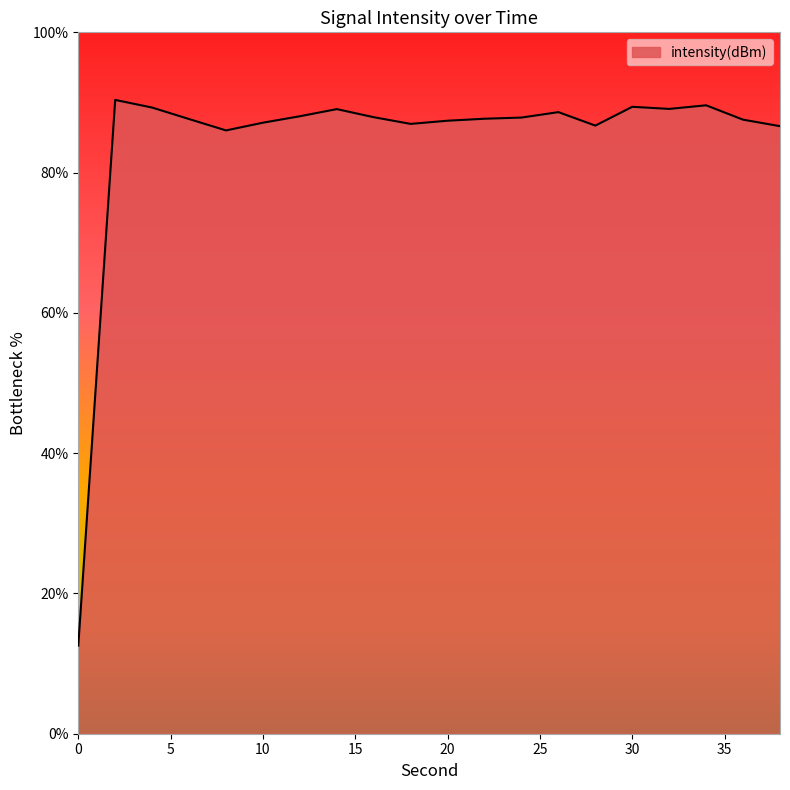

What is the minimum value shown in the chart?

12.6